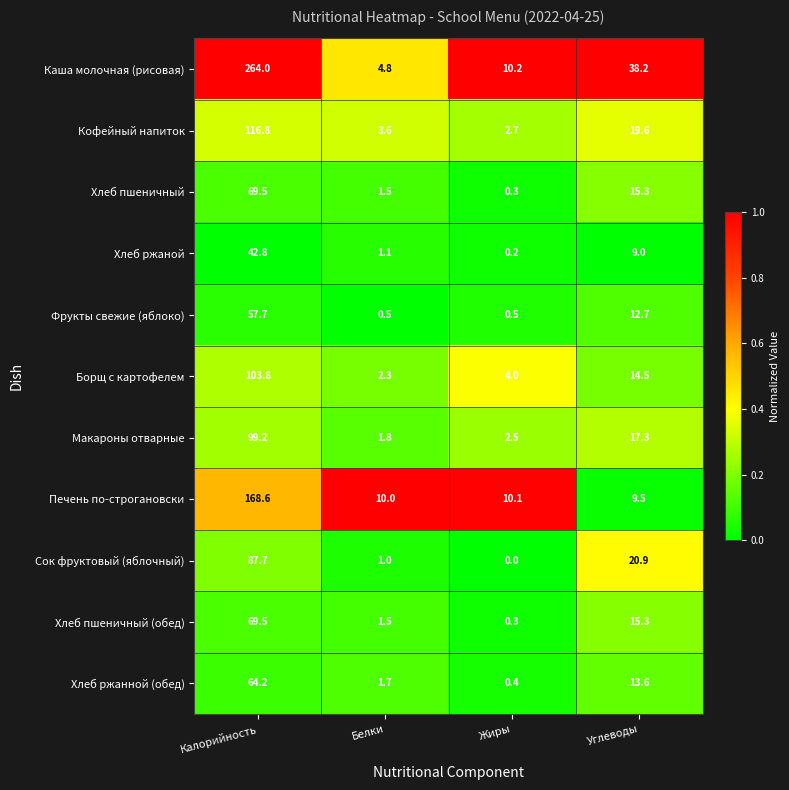

Which series changed the most between Жиры and Углеводы?

Каша молочная (рисовая)